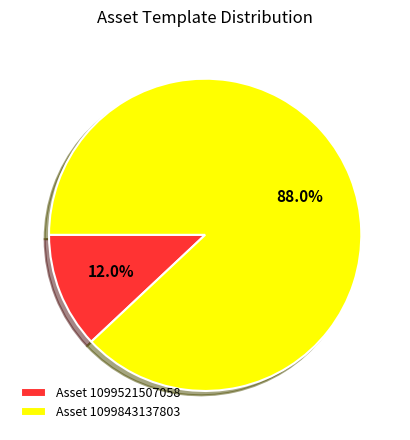

How many segments does this pie chart have?

2